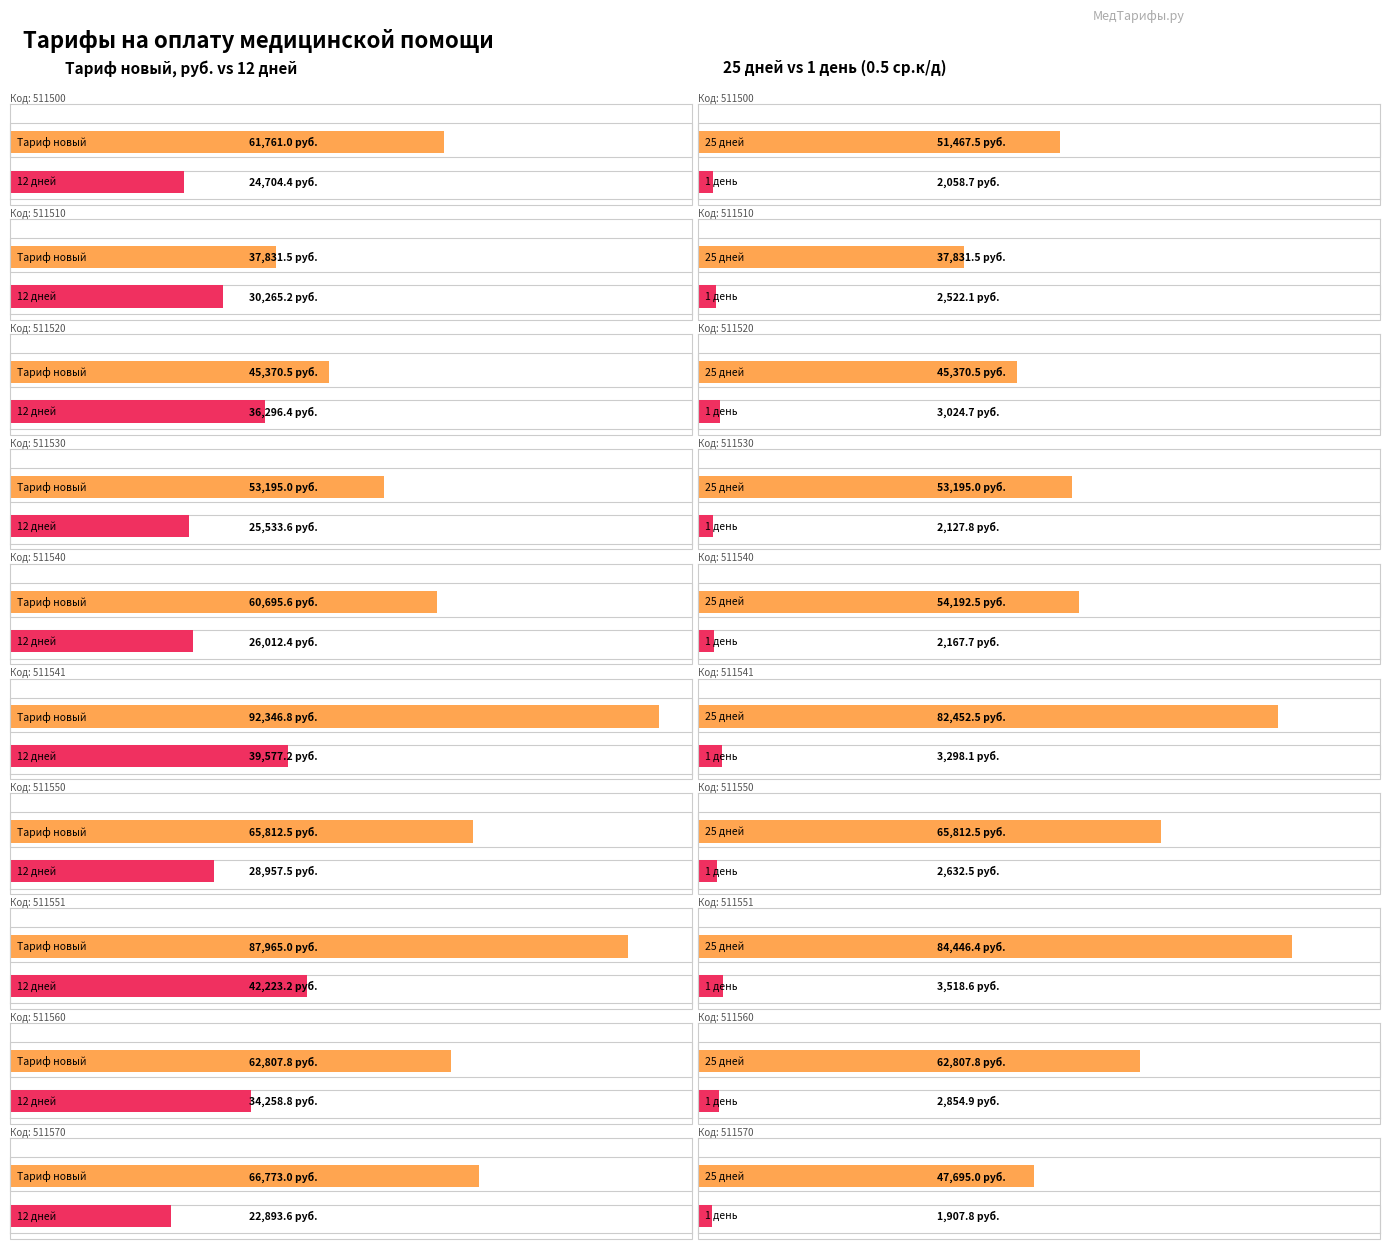

Which has a higher value, 511530 or 511520?

511530